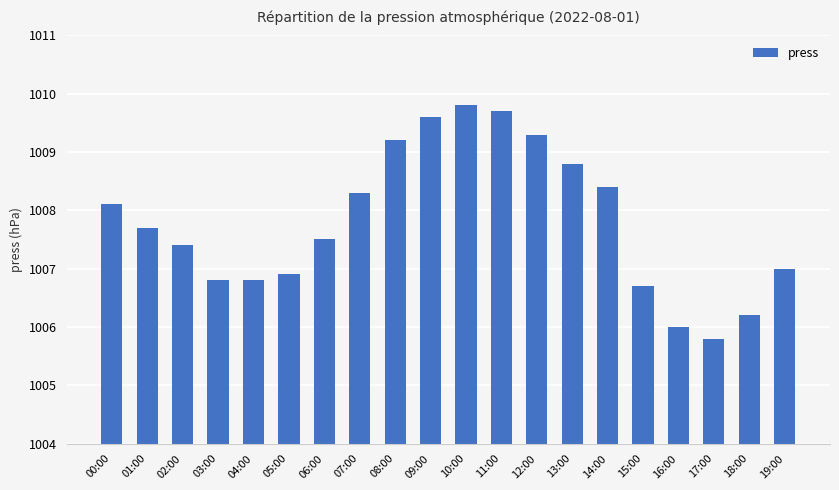

What is the difference between the maximum and minimum values?

4.0